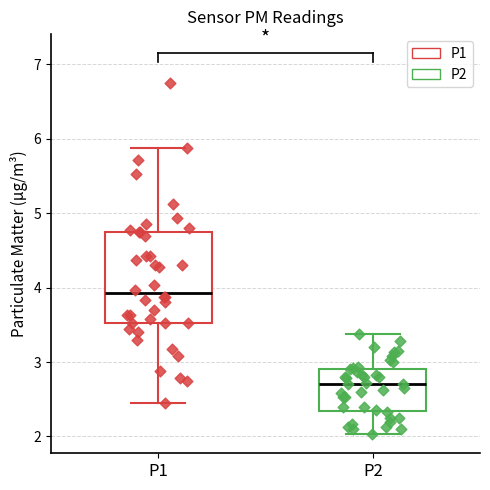

Where does the median line of the box for P1 sit on the y-axis? The values are not printed on the chart, so give them approximately, as read against the axis.

3.9